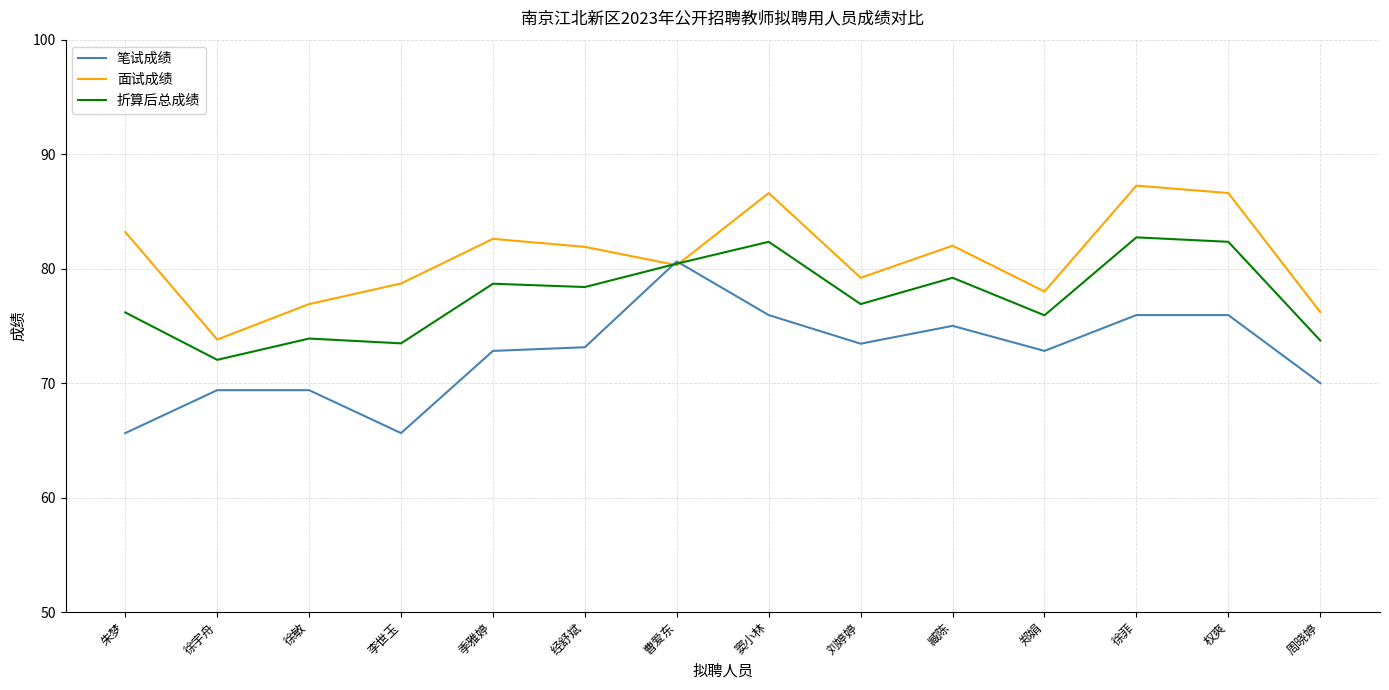

At 李世玉, list the series in order from smallest to largest.

笔试成绩, 折算后总成绩, 面试成绩